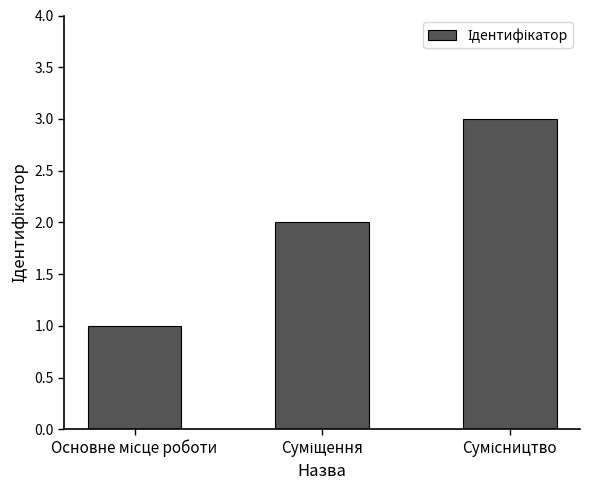

Reading left to right, transcribe all the data shown in this chart.

1	2	3